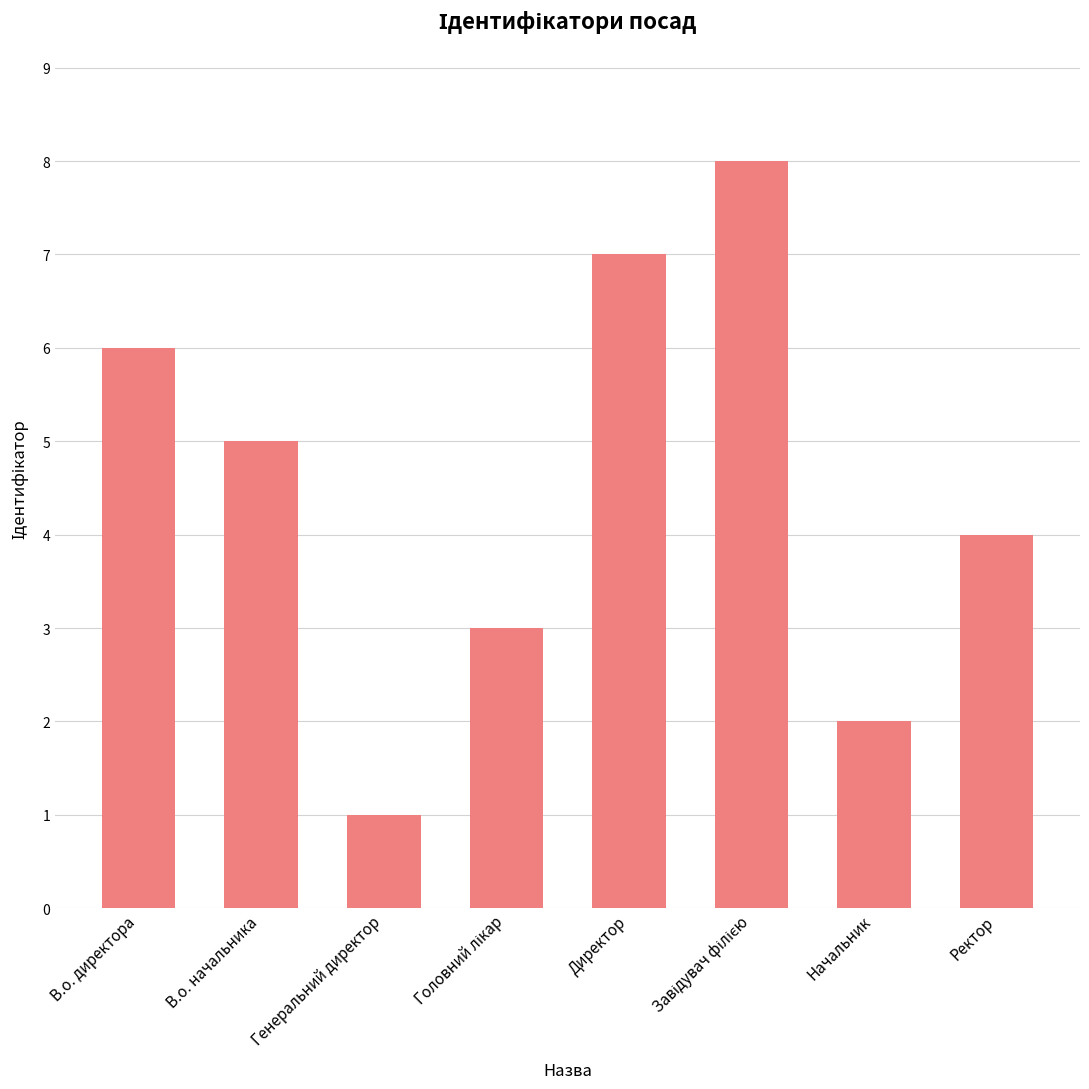

Reading left to right, what are all the values shown in this chart?

6	5	1	3	7	8	2	4